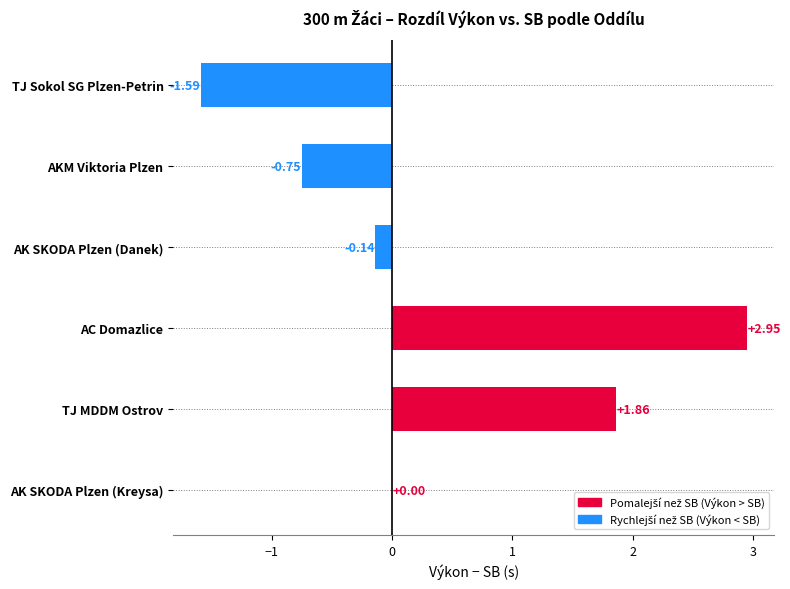

How many series are shown in this chart?

1